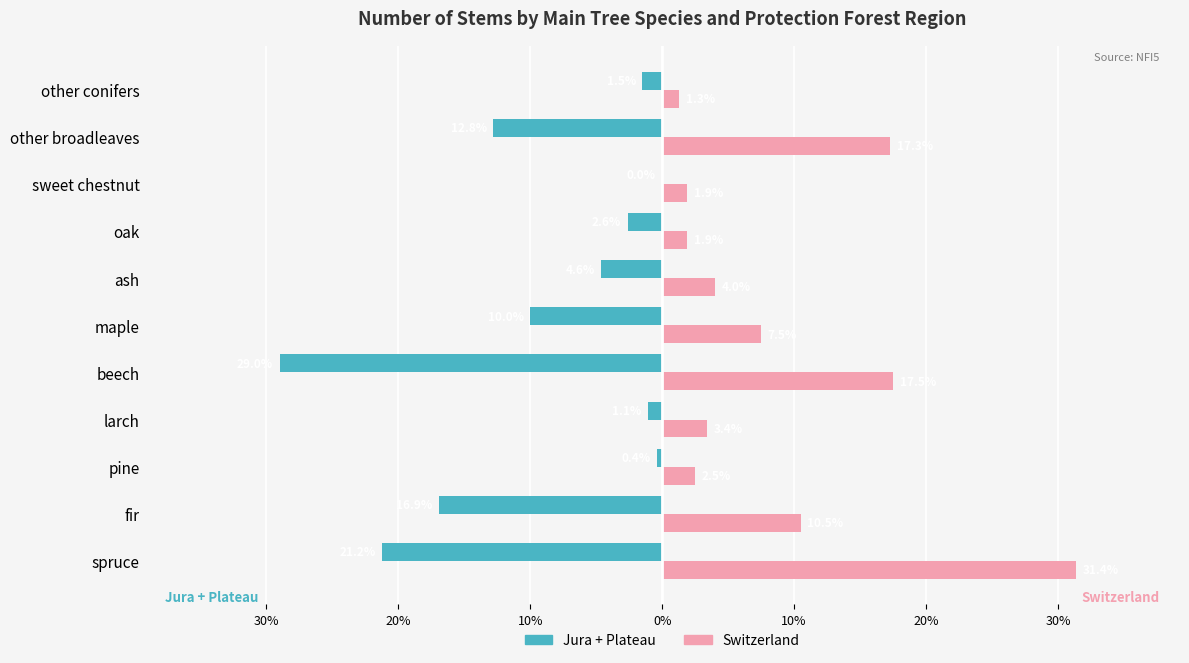

What are all the series names shown in the legend?

Jura + Plateau, Switzerland